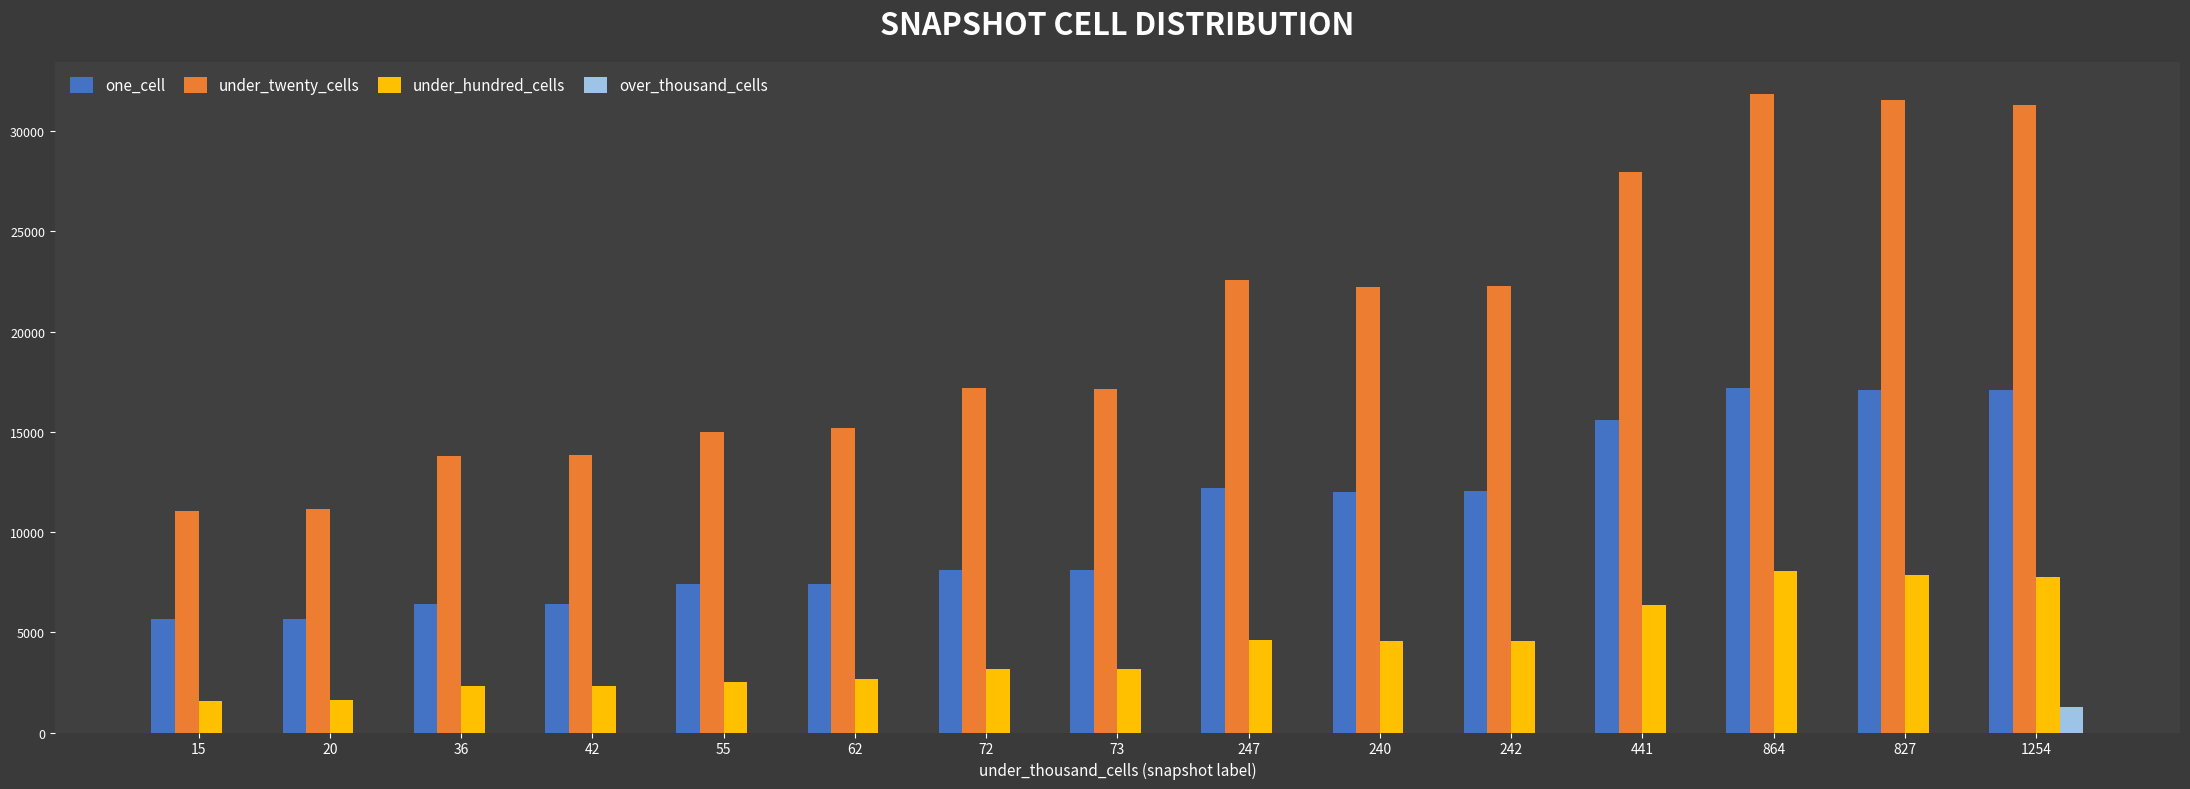

What are all the series names shown in the legend?

one_cell, under_twenty_cells, under_hundred_cells, over_thousand_cells